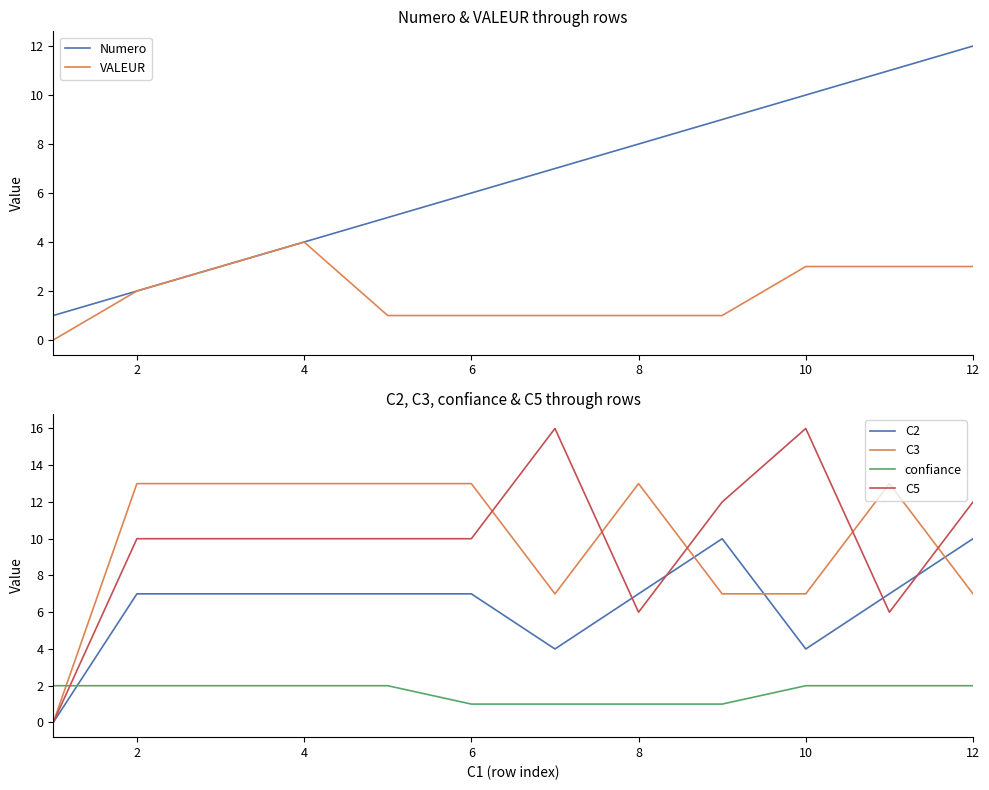

Reading left to right, transcribe all the data shown in this chart.

Numero: 1	2	3	4	5	6	7	8	9	10	11	12
VALEUR: 0	2	3	4	1	1	1	1	1	3	3	3
C2: 0	7	7	7	7	7	4	7	10	4	7	10
C3: 0	13	13	13	13	13	7	13	7	7	13	7
confiance: 2	2	2	2	2	1	1	1	1	2	2	2
C5: 0	10	10	10	10	10	16	6	12	16	6	12